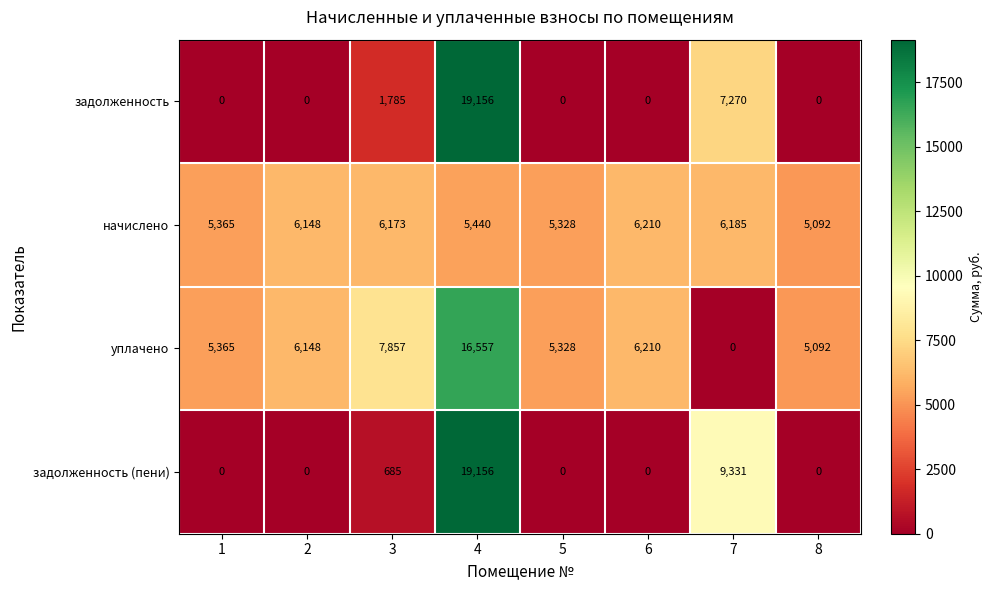

What is the greatest value displayed?

19156